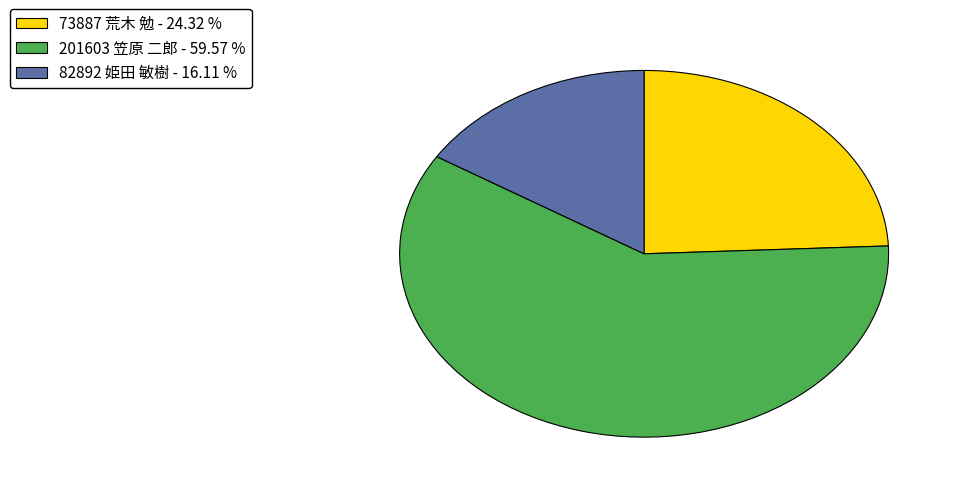

Which category has the smallest portion of the pie?

82892 姫田 敏樹